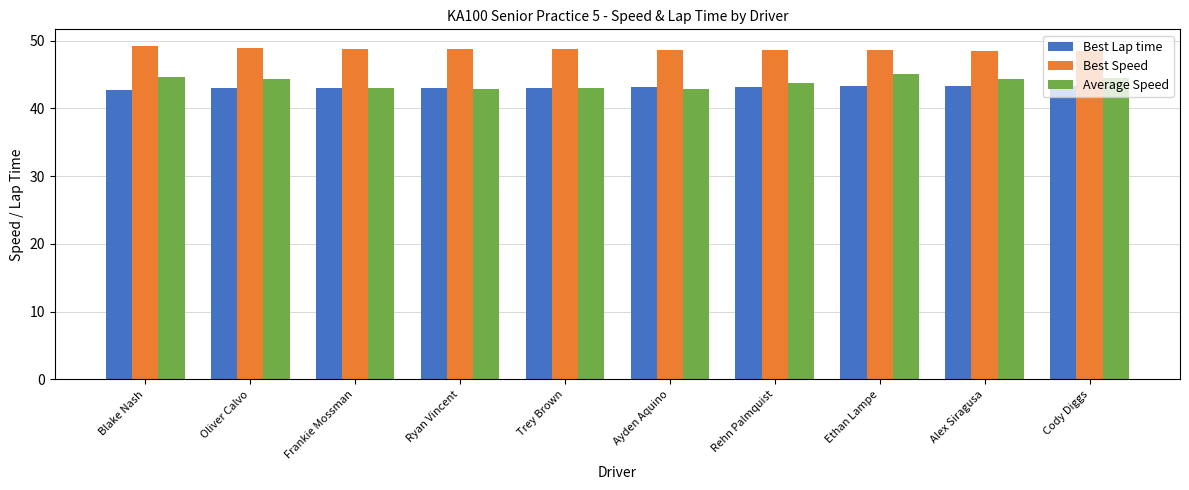

The value of Average Speed at Ryan Vincent is 42.8. True or false?

True